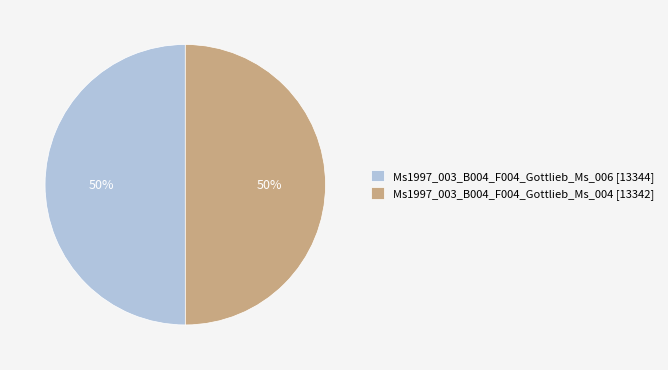

What percentage is the Ms1997_003_B004_F004_Gottlieb_Ms_004 [13342] slice, to the nearest percent?

50%